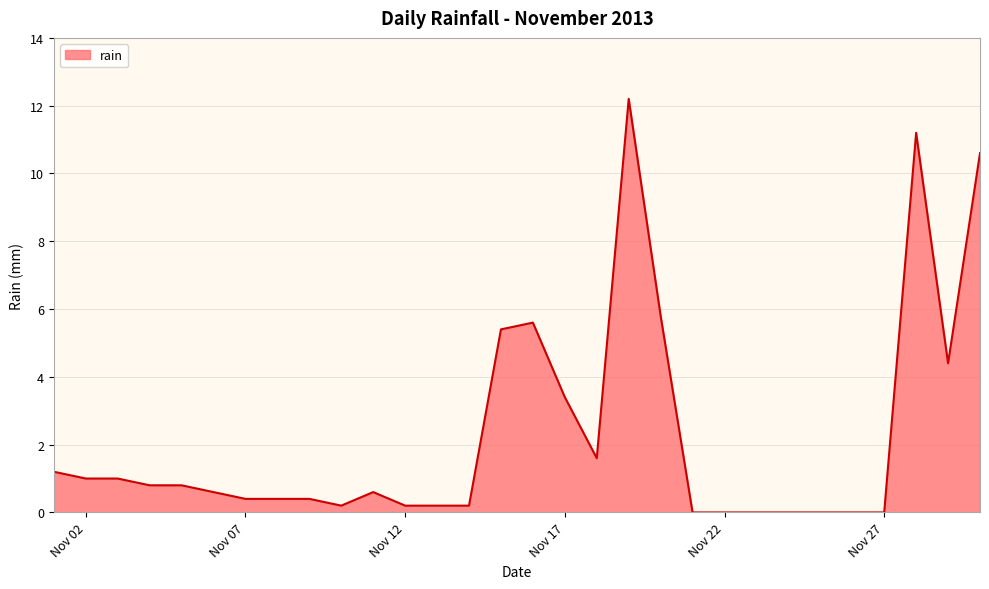

How many lines are shown in the chart?

1